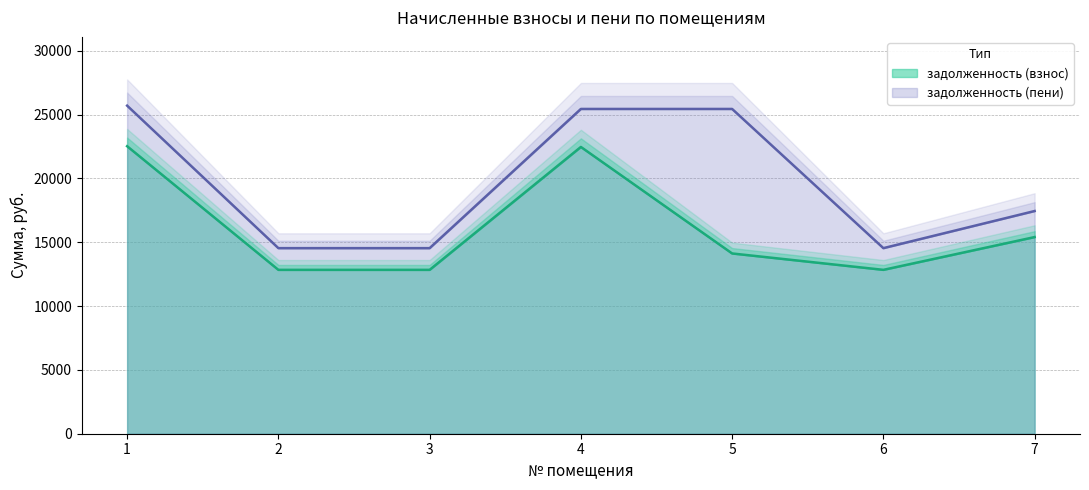

Where is the first local maximum for задолженность (взнос)?

4